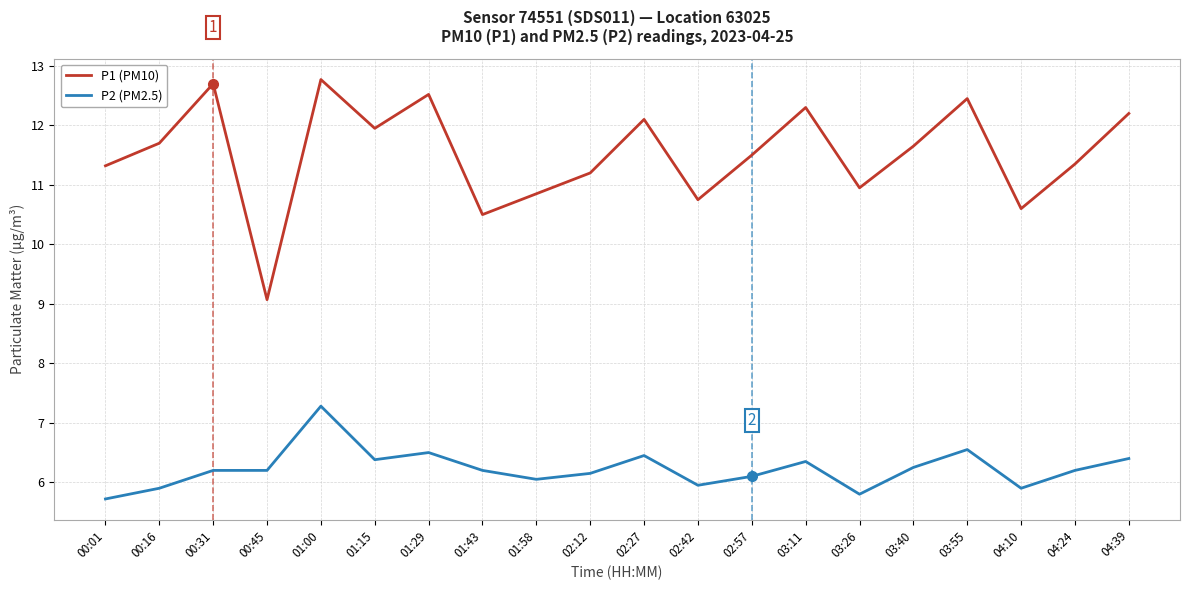

At how many categories does at least one series exceed 5?

20